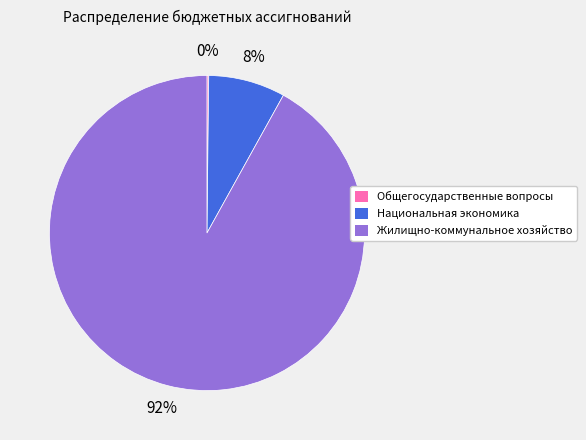

To the nearest percent, what portion does Жилищно-коммунальное хозяйство represent?

92%